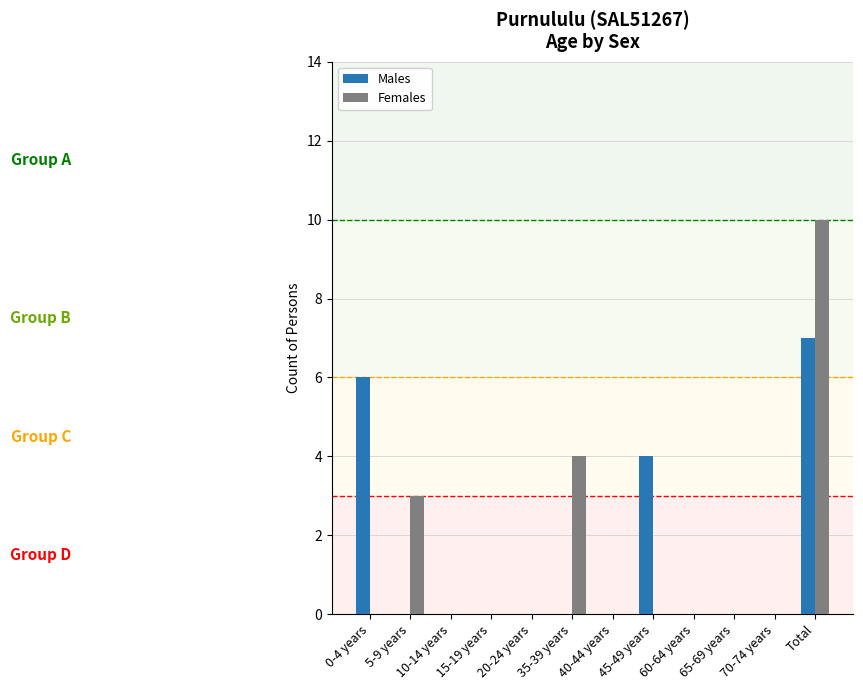

Is it true that Males equals 0 at 15-19 years?

True